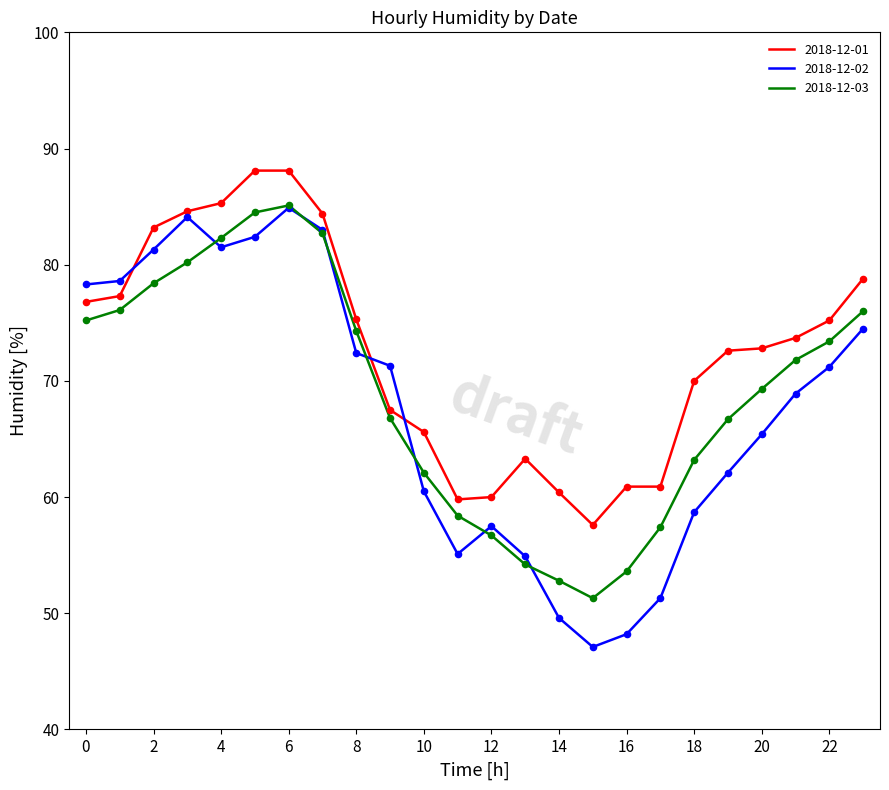

What is the minimum value for 2018-12-03?

51.3